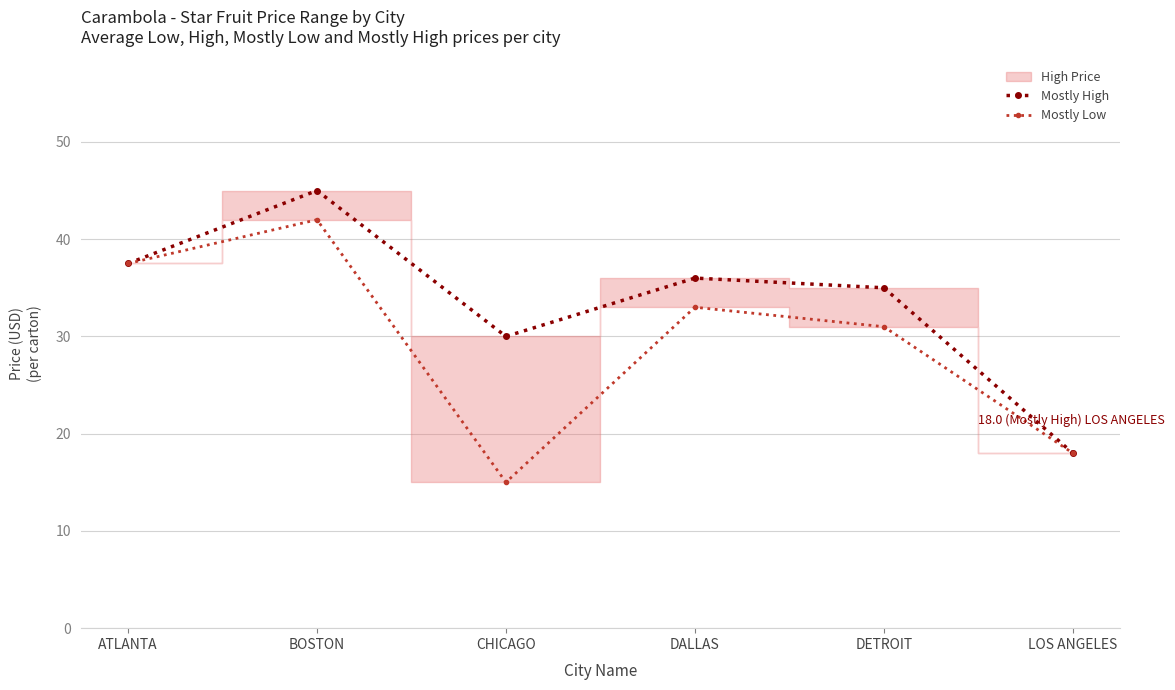

What is the label of the 6th point from the left?

LOS ANGELES